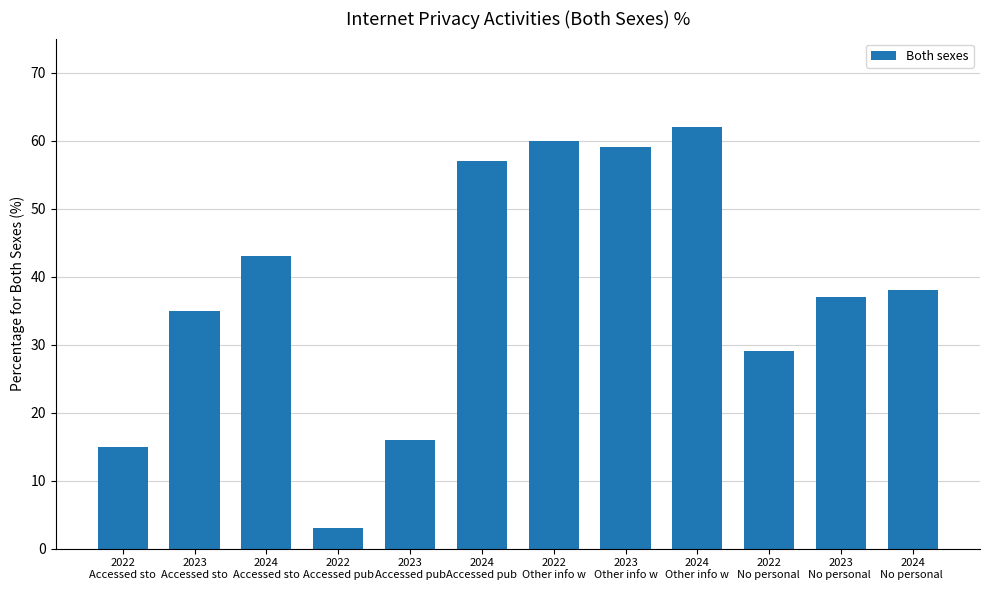

The chart shows a value of 18 at 2024
Accessed pub. True or false?

False